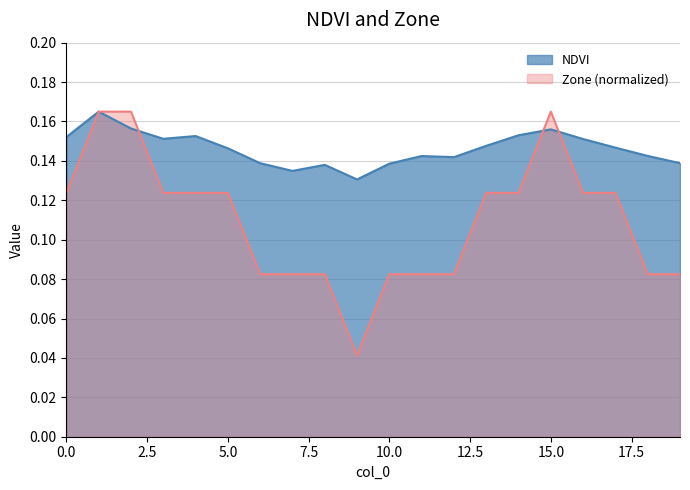

The value of Zone at 7 is 0.1. True or false?

False